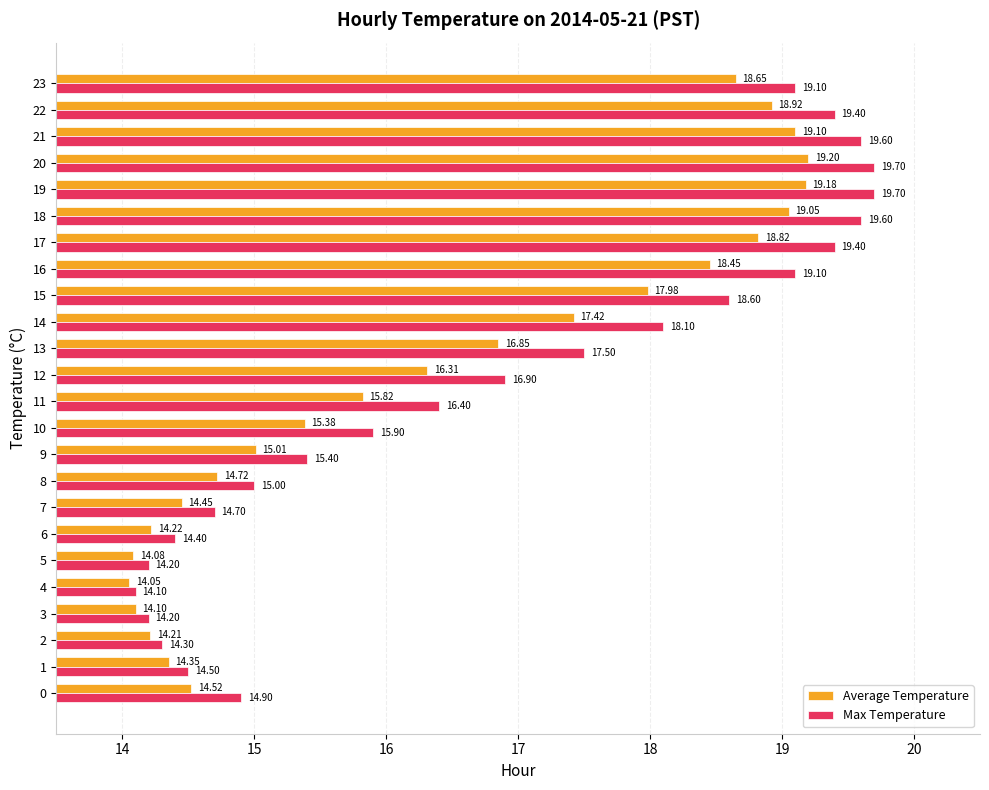

What are all the series names shown in the legend?

Average Temperature, Max Temperature